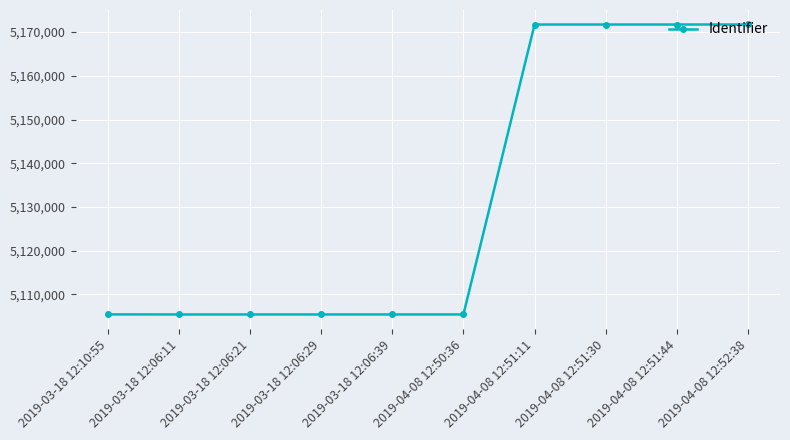

What is the label of the 4th point from the right?

2019-04-08 12:51:11